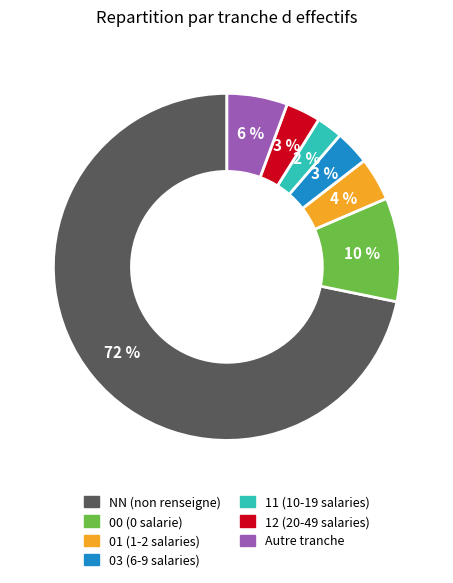

To the nearest percent, what is the average slice percentage?

14%